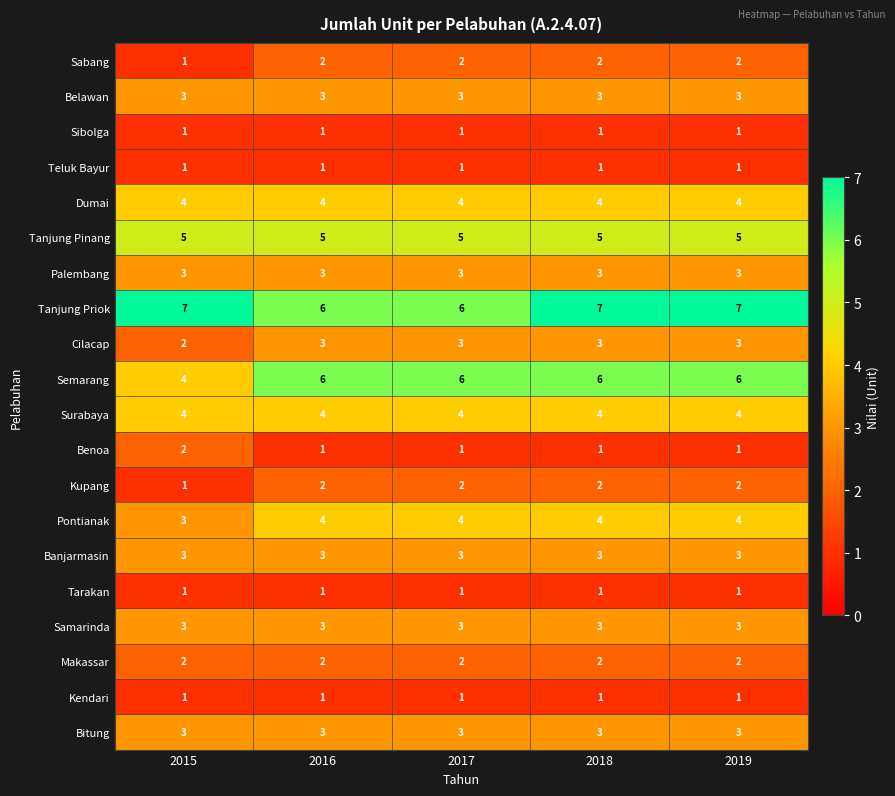

What is the total value across all series at 2015?

54